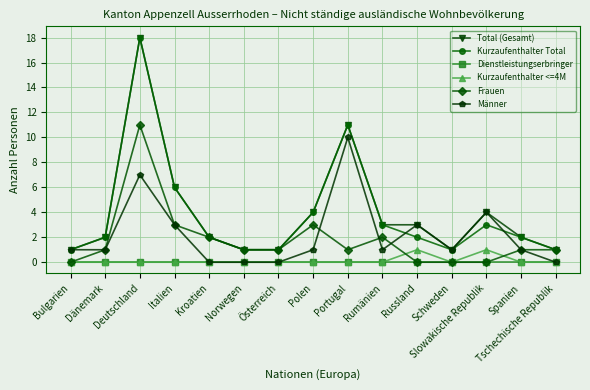

True or false: Kurzaufenthalter Total and Kurzaufenthalter <=4M intersect in this chart.

False